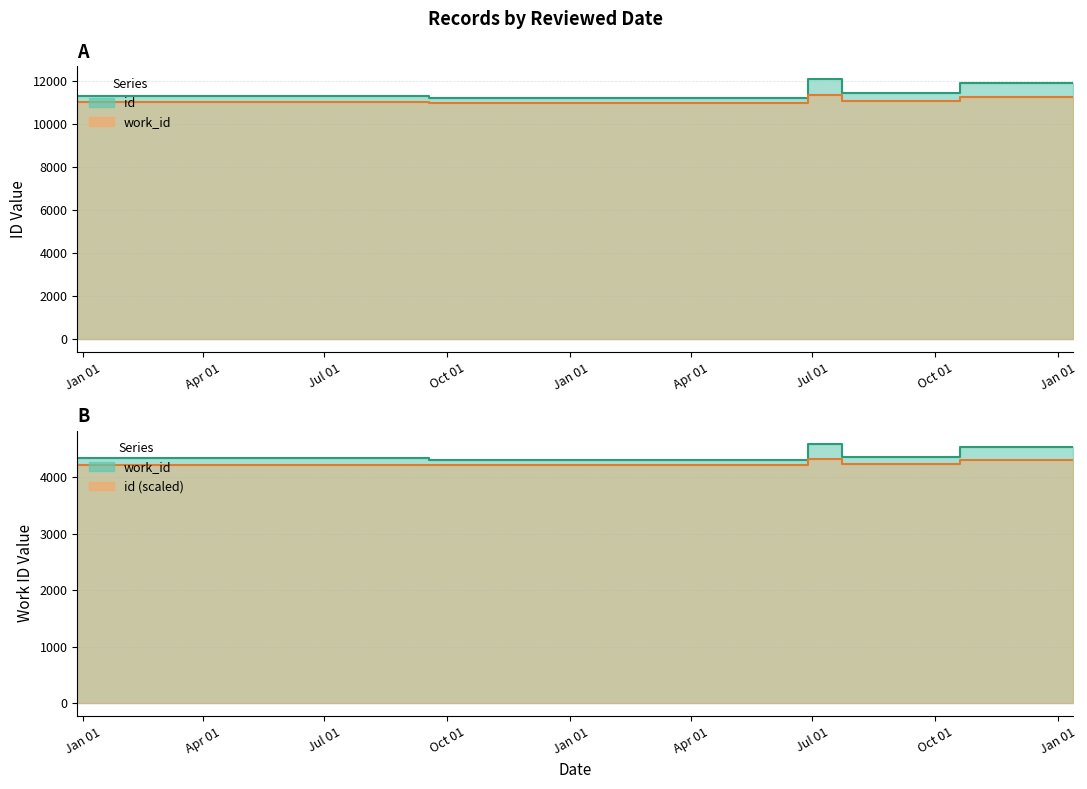

Which has a higher value, 2009-12-28 or 2011-07-19?

2011-07-19